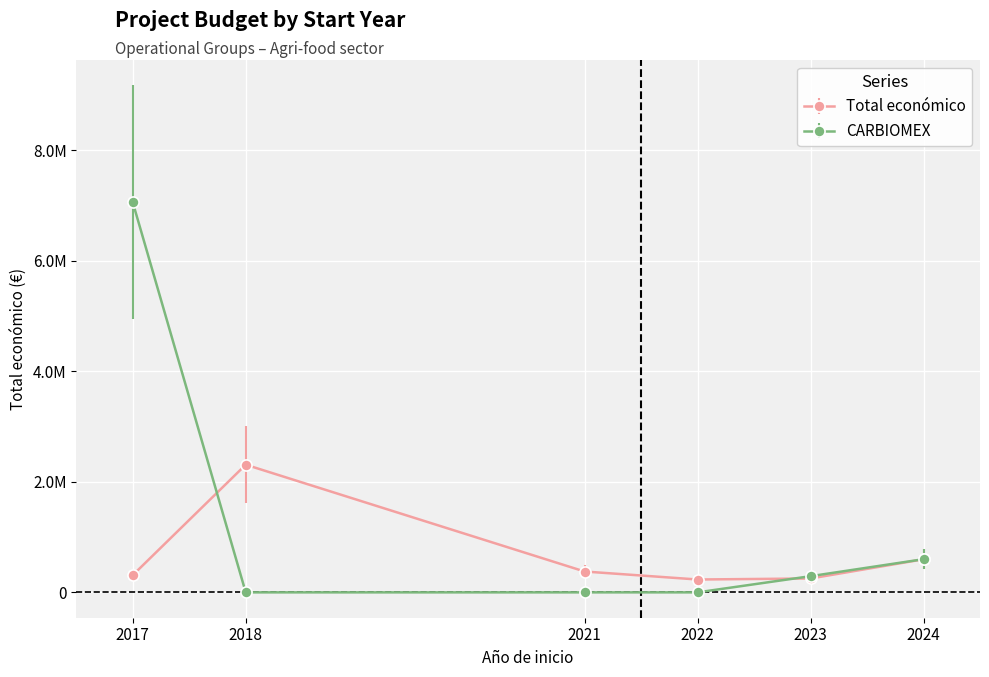

Reading left to right, extract all data points from this chart.

Total económico: 311553	2310026	377417	232783	251272	598303
CARBIOMEX: 7056709	0	0	0	292876	599960